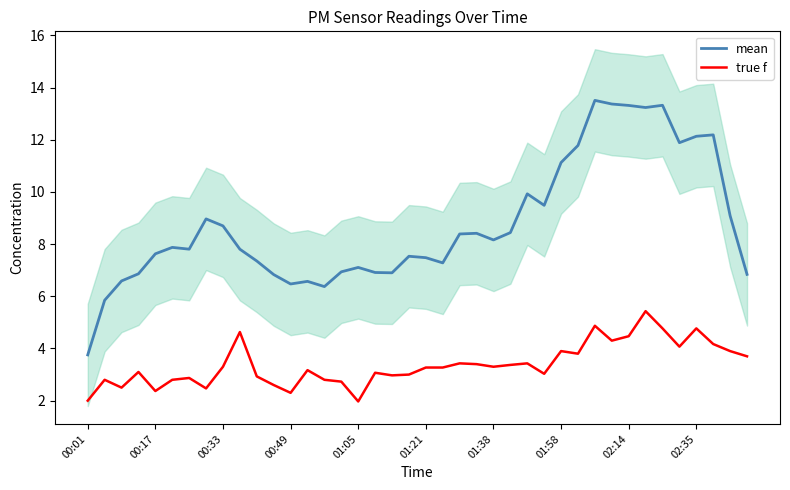

What is the value of the mean point at the 26th from the left?

8.4